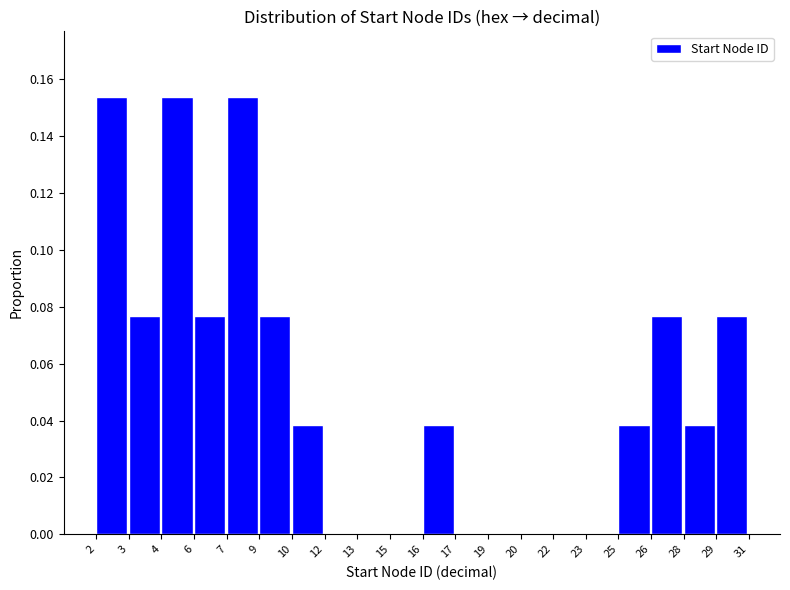

The chart shows a value of 0.1 at 15. True or false?

False